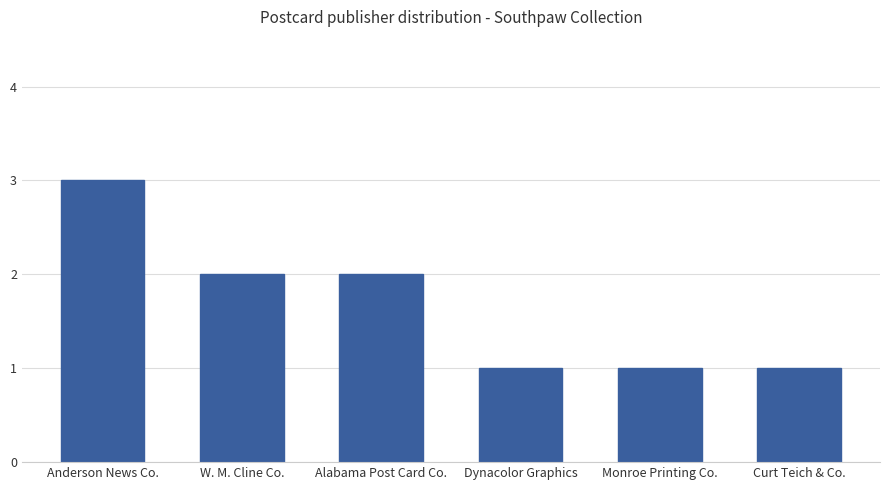

Reading right to left, what are all the values shown in this chart?

1	1	1	2	2	3